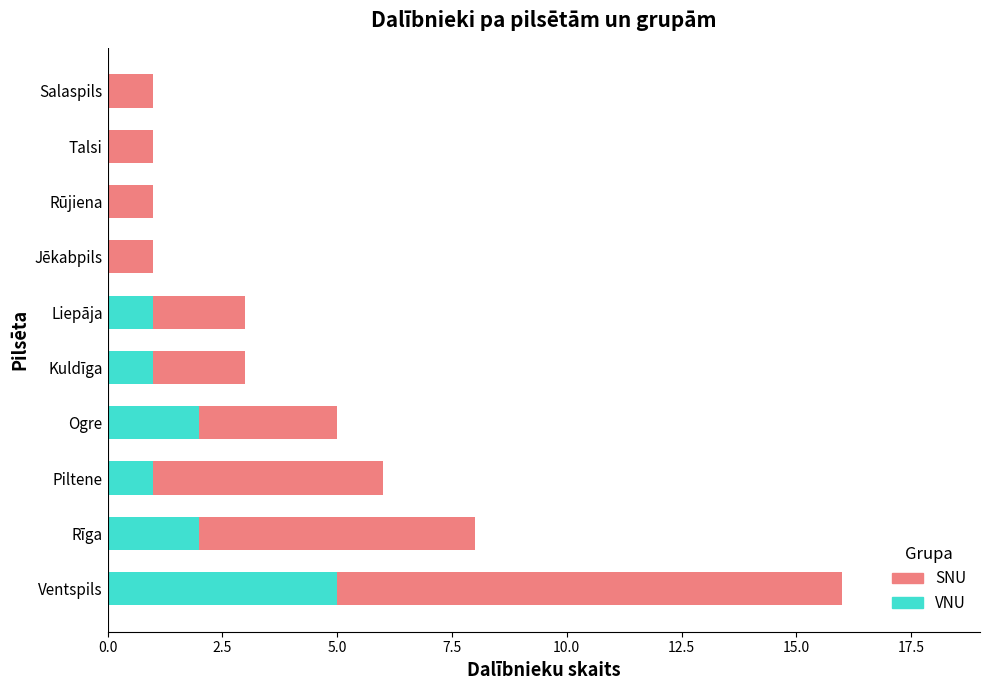

What is the total value across all series at Piltene?

6